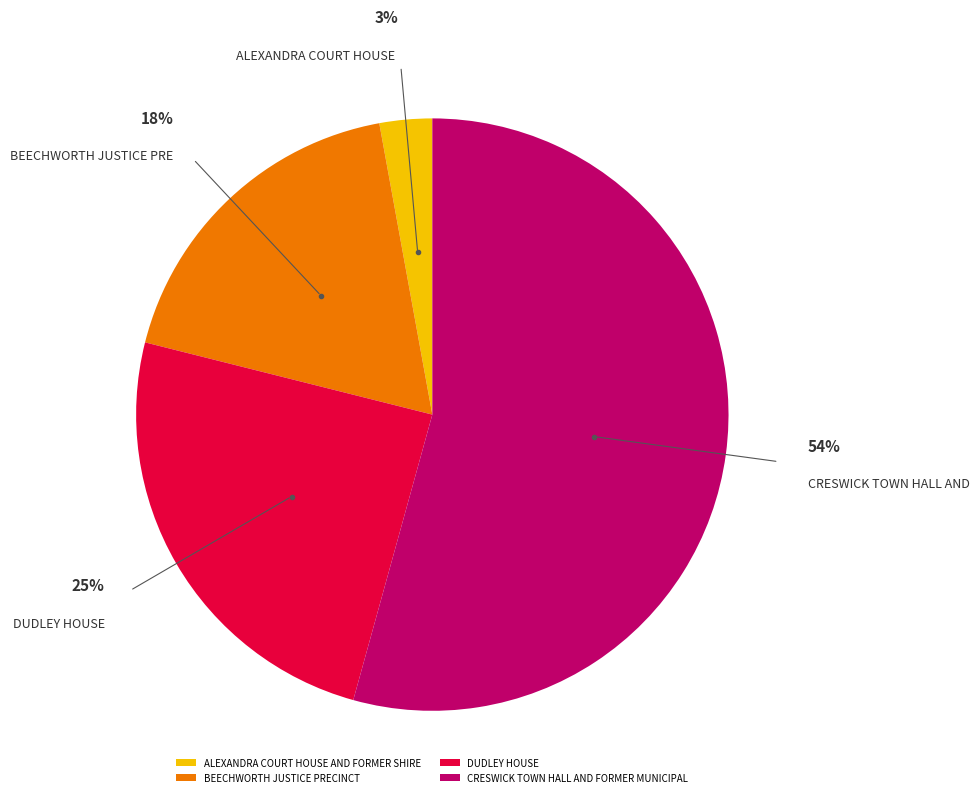

Combined, do CRESWICK TOWN HALL AND FORMER MUNICIPAL and ALEXANDRA COURT HOUSE AND FORMER SHIRE account for over 50%?

Yes